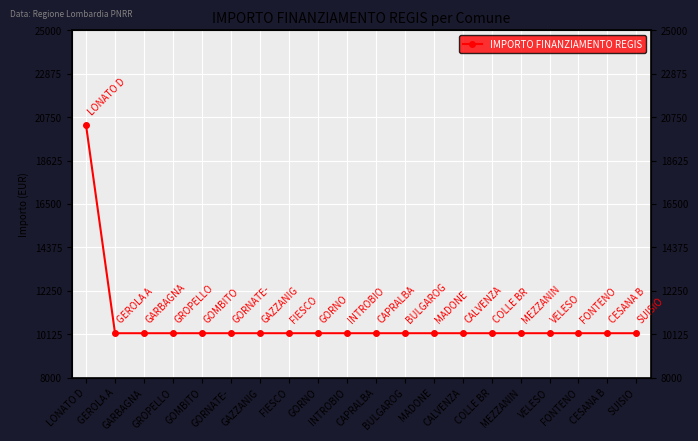

What is the average value?

10681